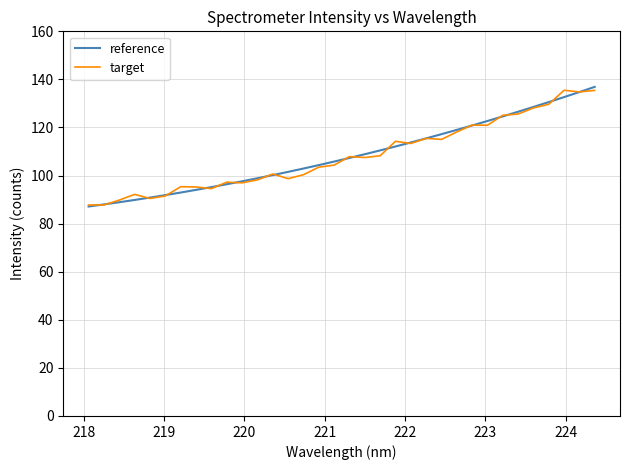

What is the maximum value for reference?

136.9